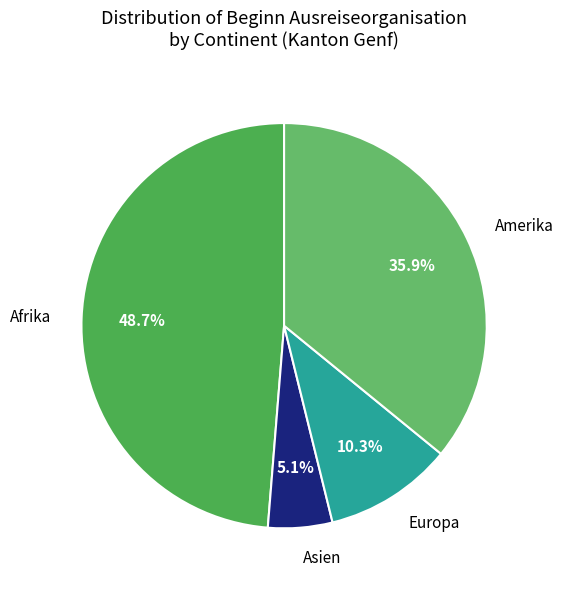

The Amerika slice represents 36% of the pie. True or false?

True